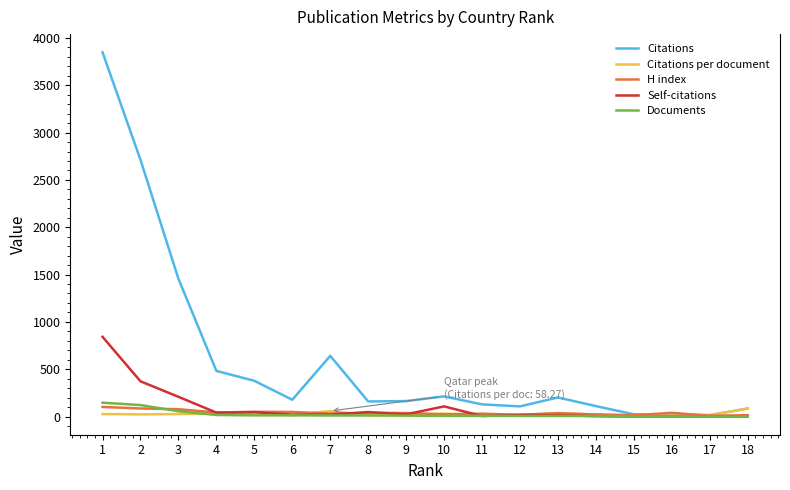

True or false: Citations per document has more than 0 points higher than both neighbors.

True